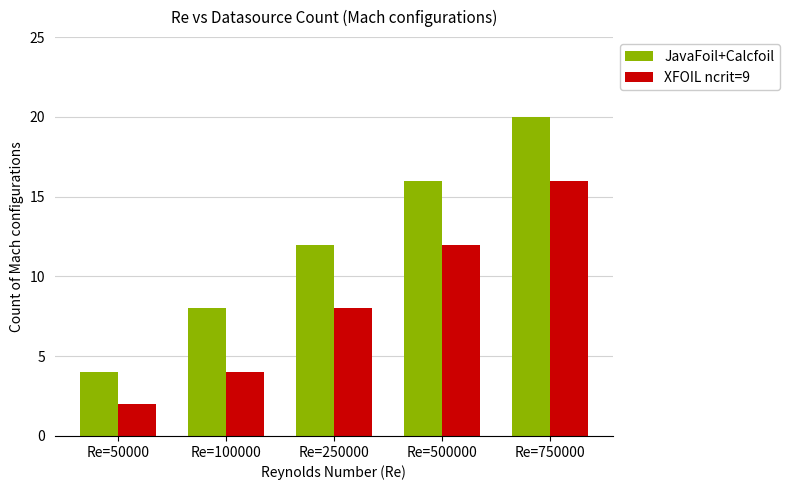

Rank the categories by JavaFoil+Calcfoil value from highest to lowest.

Re=750000, Re=500000, Re=250000, Re=100000, Re=50000